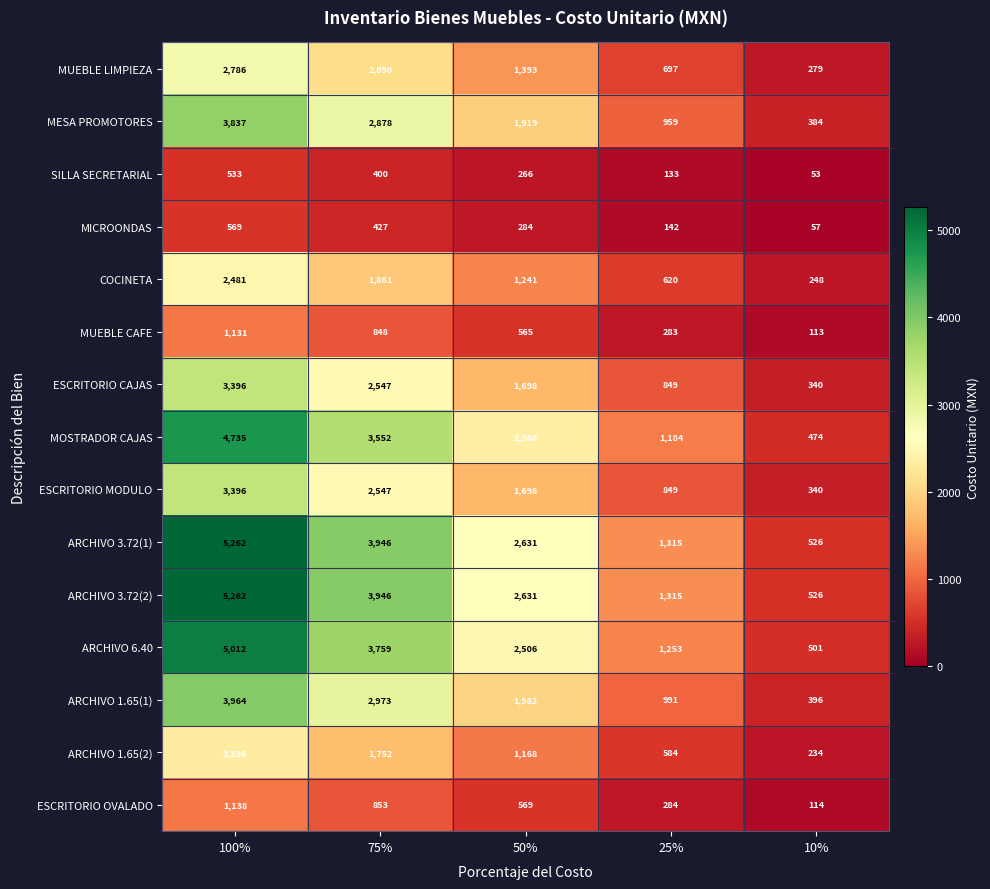

At how many categories does at least one series exceed 1808?

3